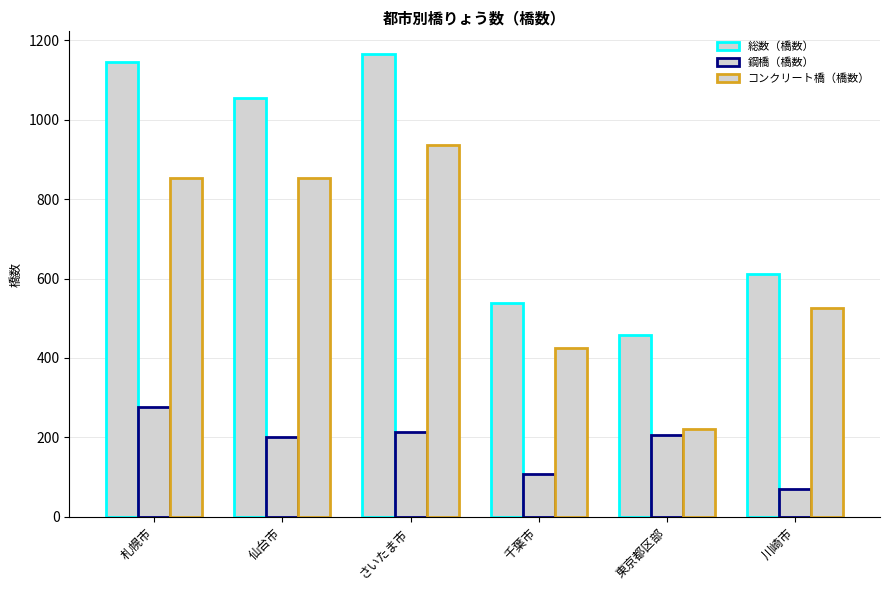

What is the sum of the 総数（橋数） values at 東京都区部 and 札幌市?

1602